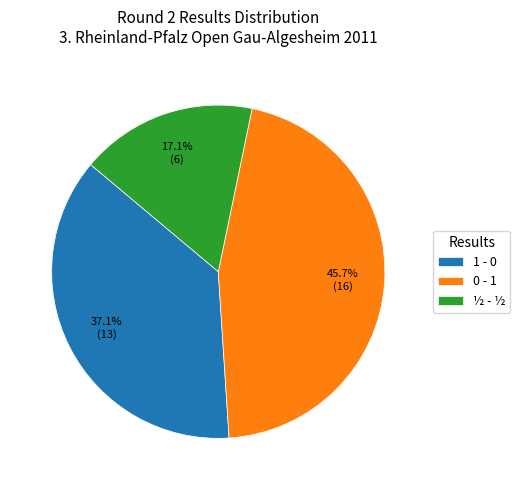

To the nearest percent, what percentage of the pie is 1 - 0?

37%